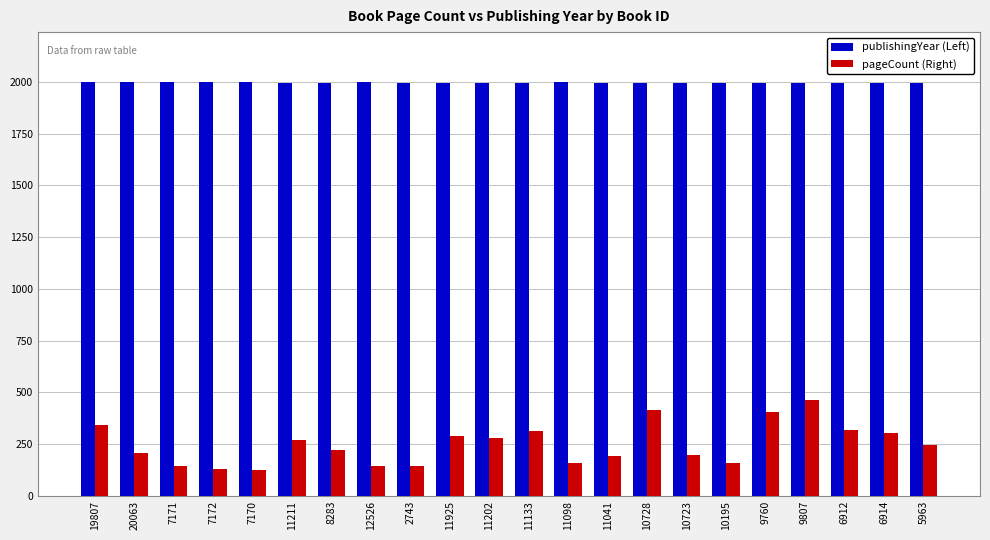

What position from the left is 5963?

22